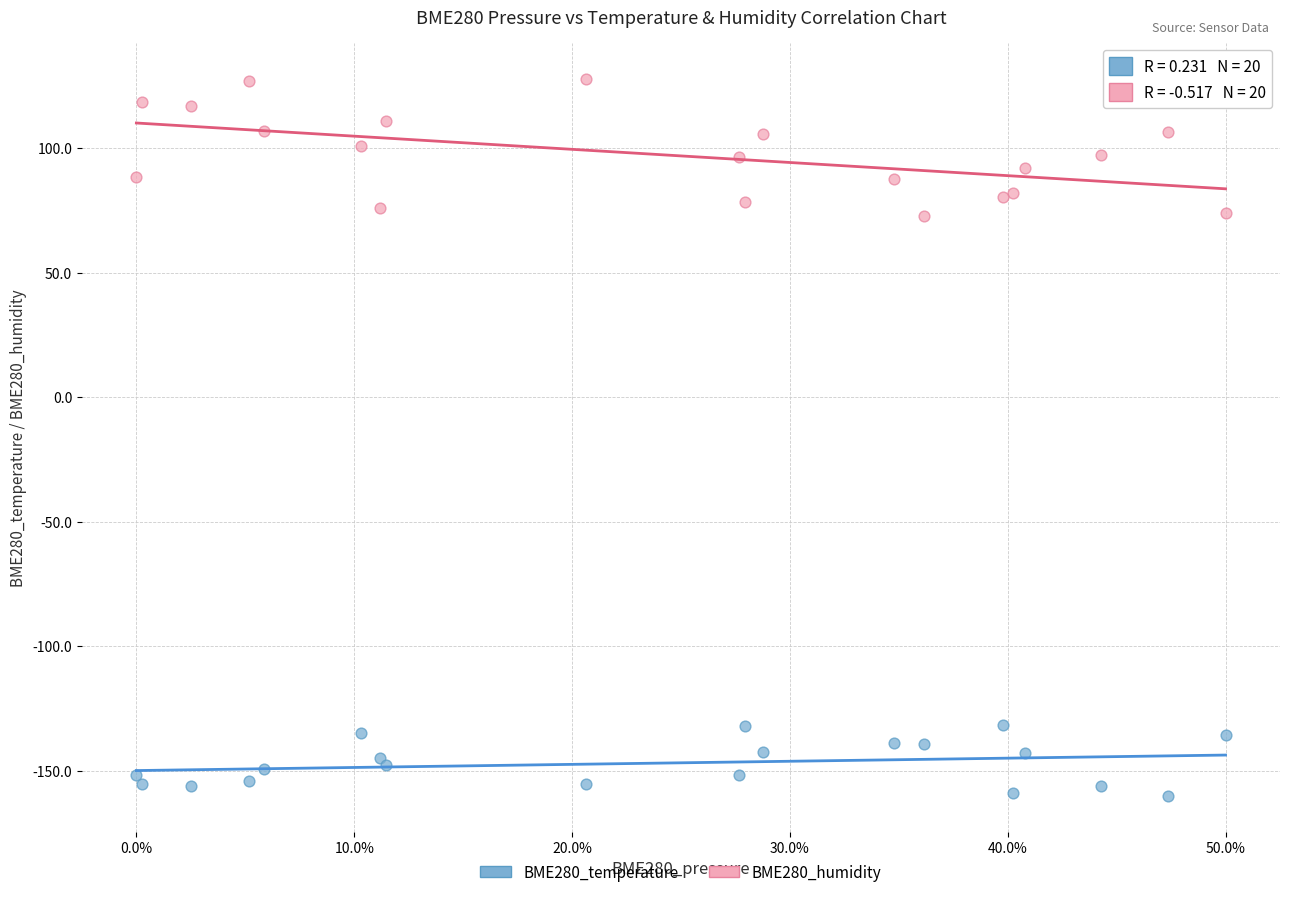

Which series has the largest Y range (max minus min)?

BME280_humidity